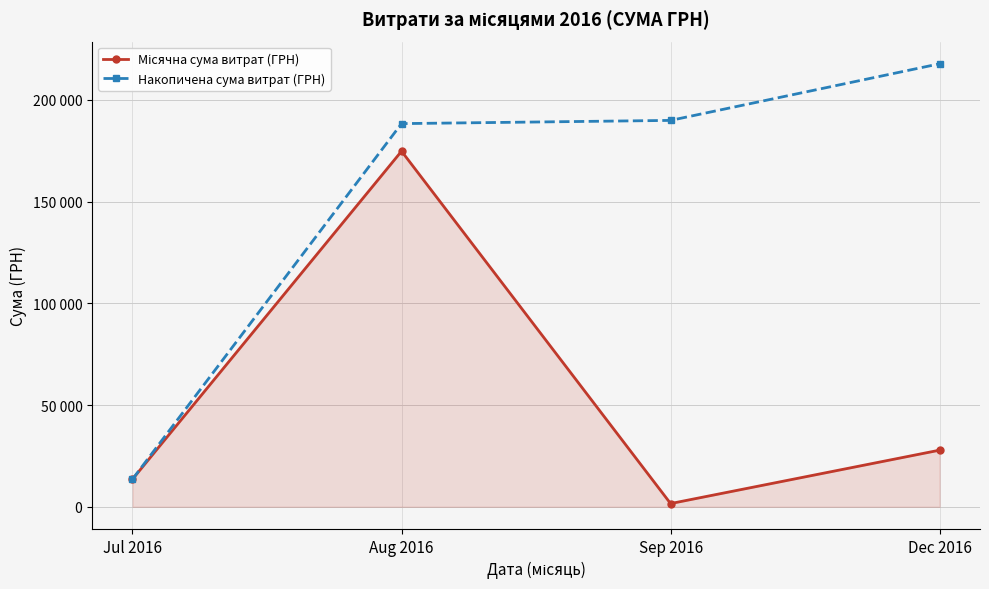

At which label does Накопичена сума витрат (ГРН) reach its peak?

Dec 2016